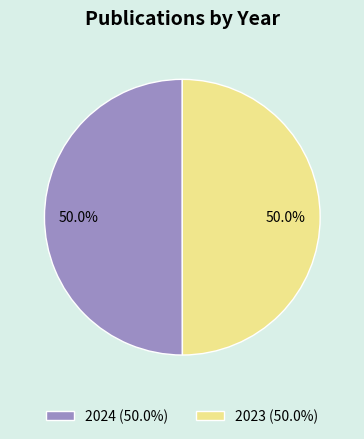

What is the total percentage of 2023 (50.0%) and 2024 (50.0%)?

100.0%